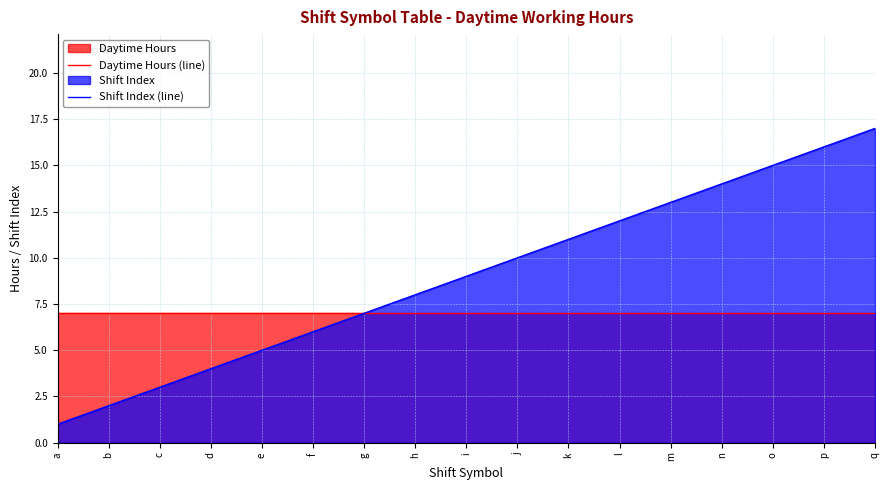

The Daytime Hours (line) series shows 7 at e. True or false?

True